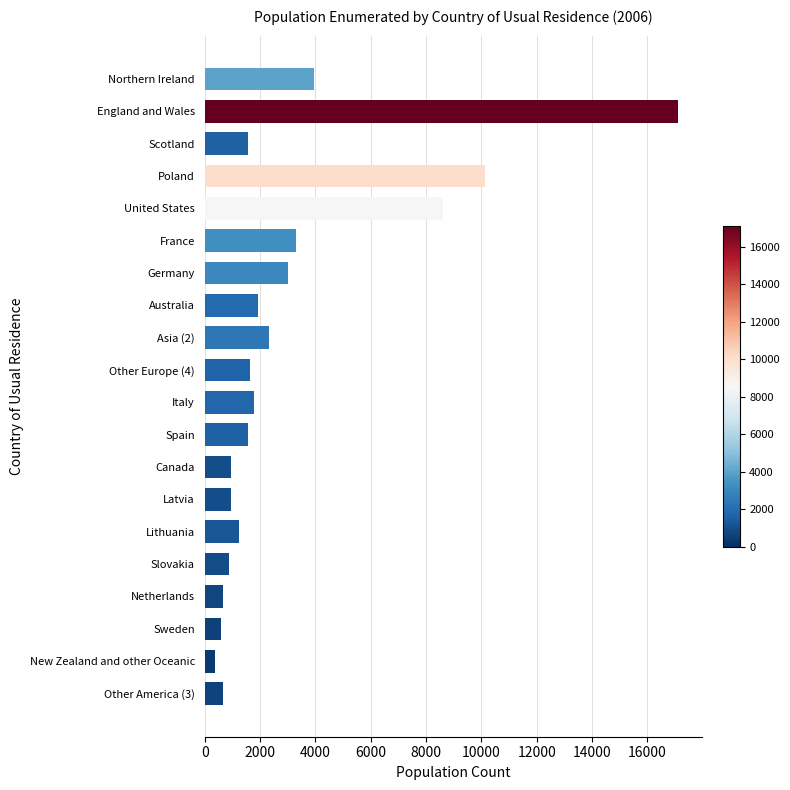

At which category does the chart reach its peak across all series?

England and Wales